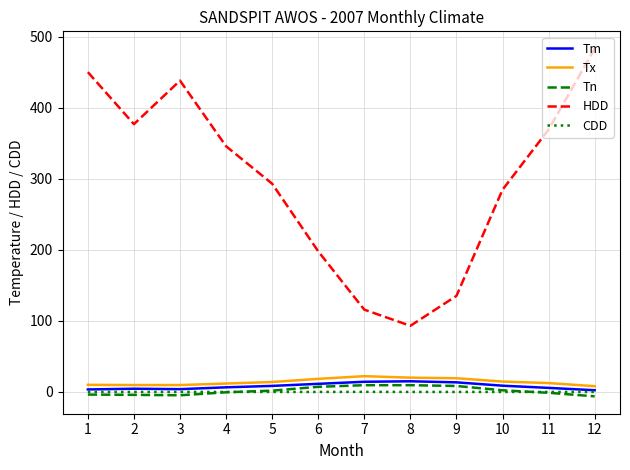

Which category has the lowest value in the HDD series?

8